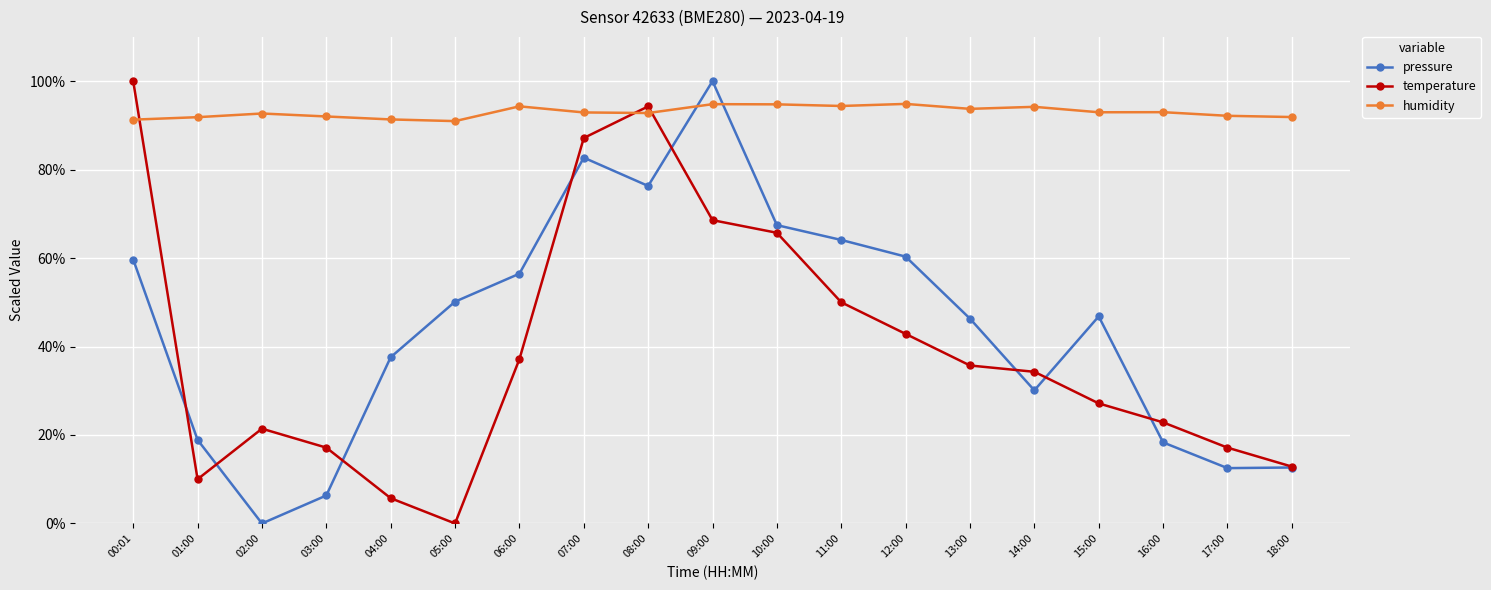

What is the maximum value shown in the chart?

100.0